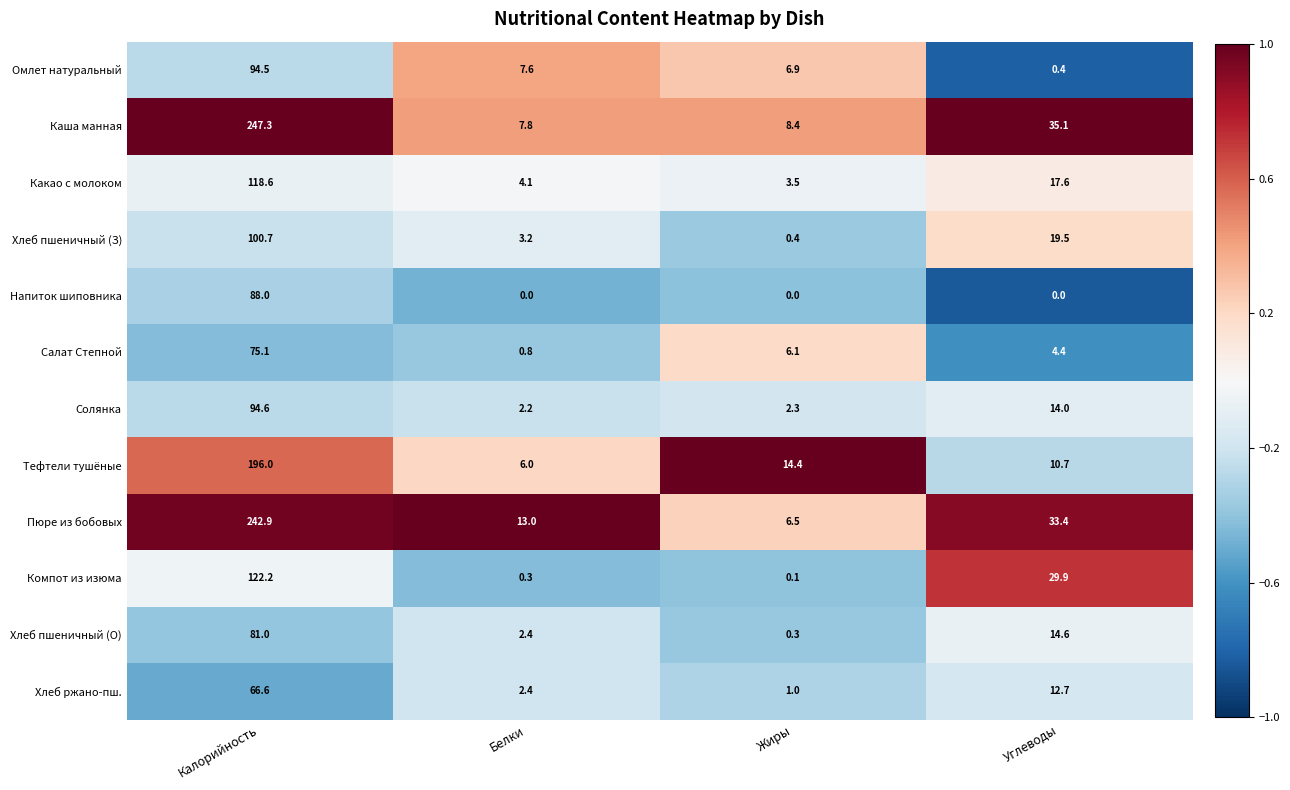

What is the average value of the Салат Степной series?

21.6